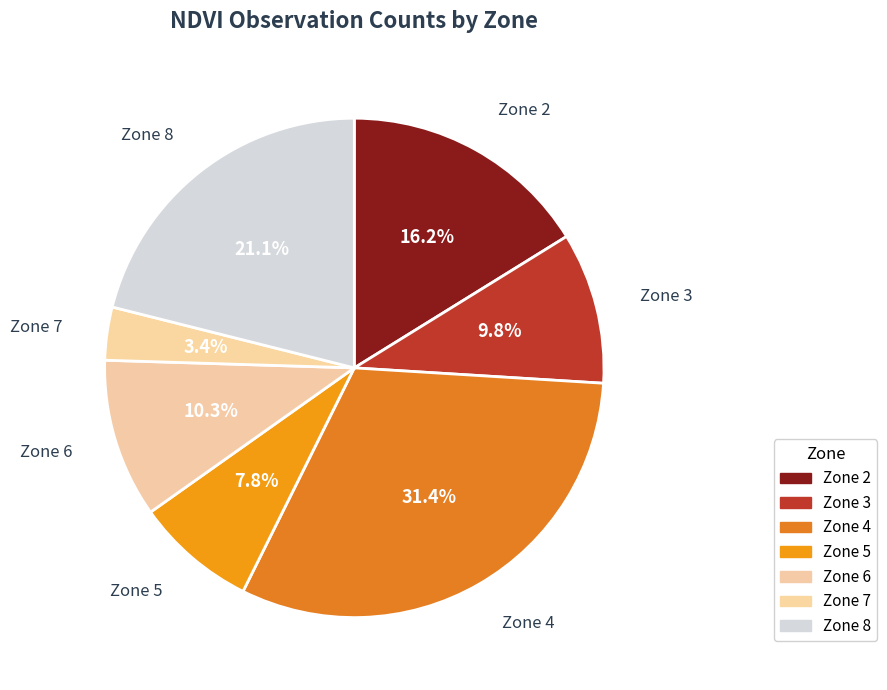

The Zone 2 slice represents 3% of the pie. True or false?

False